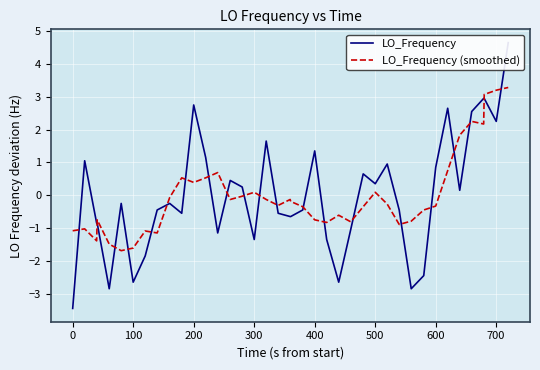

What is the highest value of the LO_Frequency (smoothed) series?

3.3